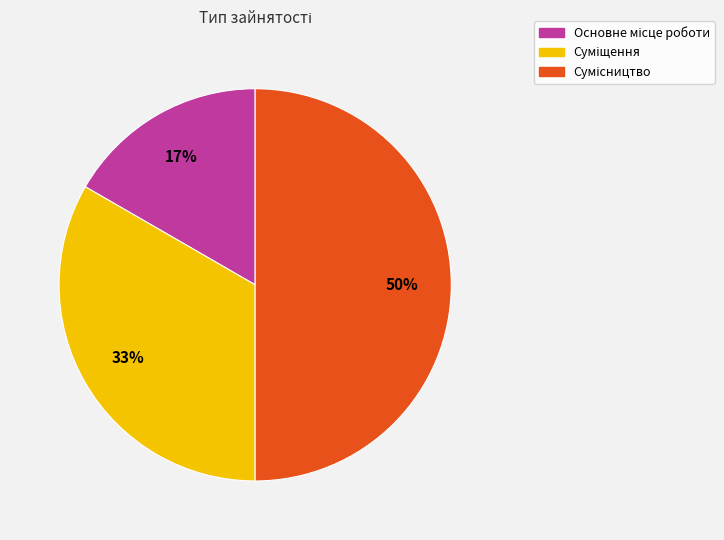

To the nearest percent, what is the average slice percentage?

33%